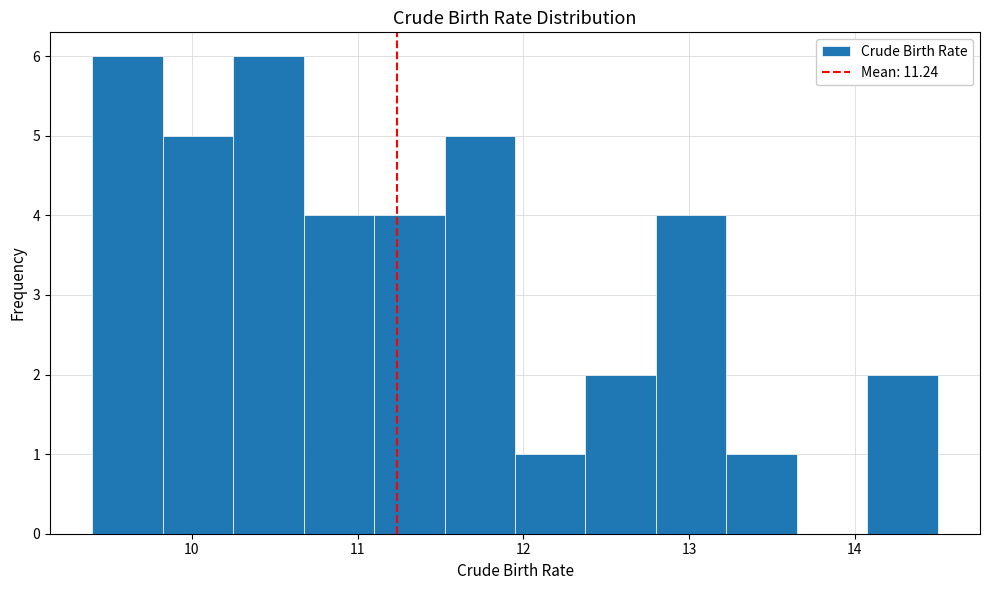

Reading left to right, transcribe this chart: for each bar, give the range it covers on the x-axis and its height. Neither the bar edges nor the heights are printed on the chart, so give them approximately, as read against the axes.

9.4 to 9.8: 6
9.8 to 10.3: 5
10.3 to 10.7: 6
10.7 to 11.1: 4
11.1 to 11.5: 4
11.5 to 12.0: 5
12.0 to 12.4: 1
12.4 to 12.8: 2
12.8 to 13.2: 4
13.2 to 13.7: 1
13.7 to 14.1: 0
14.1 to 14.5: 2